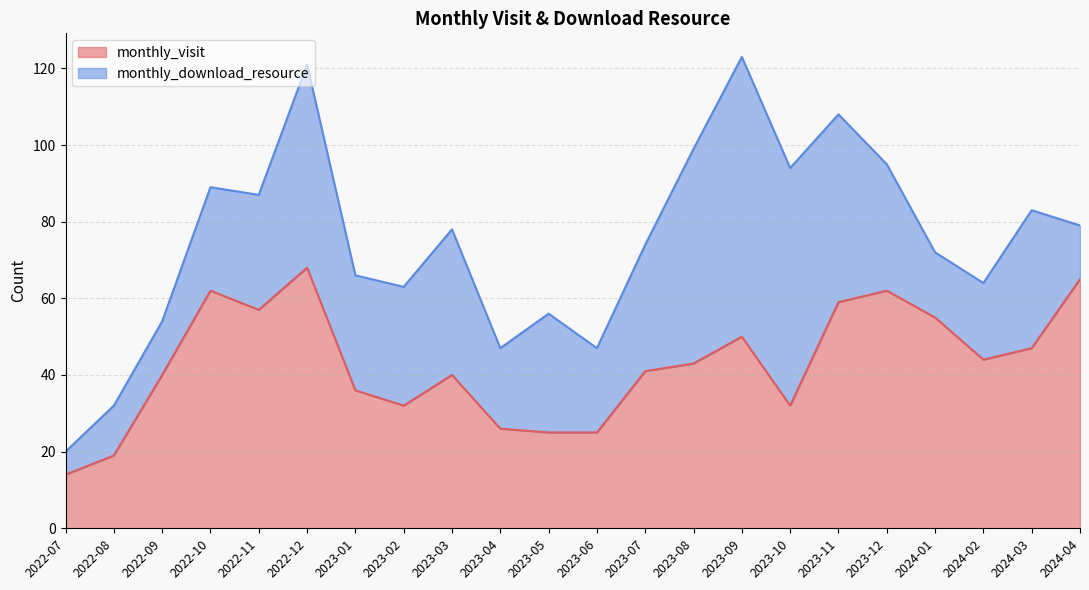

What is the value of the 12th point from the left?

25